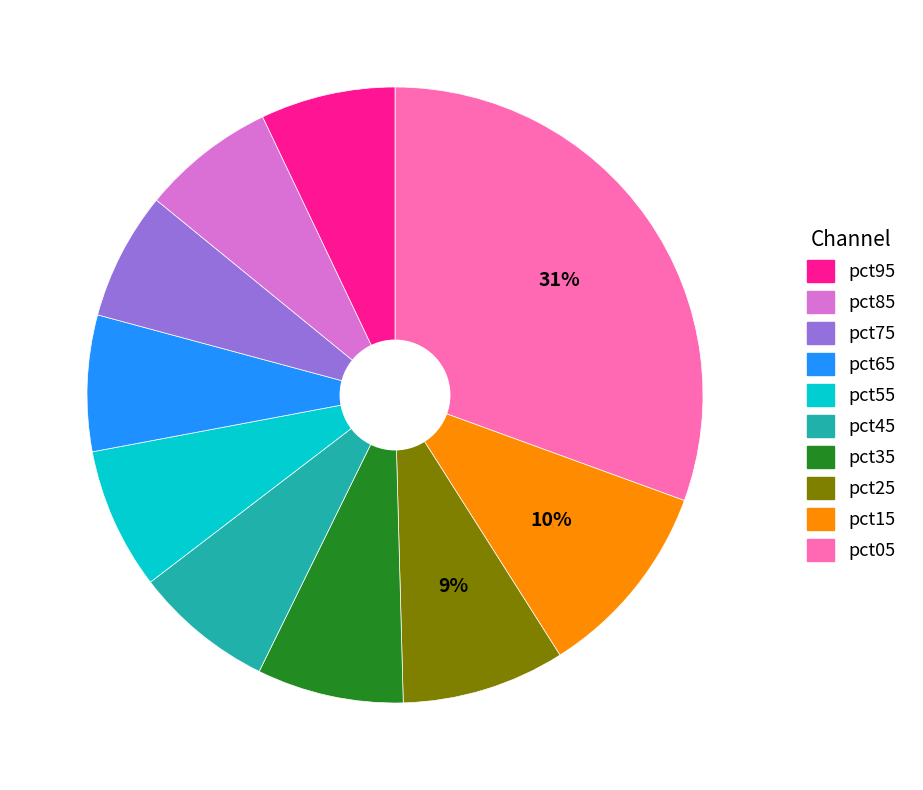

To the nearest percent, what portion does pct35 represent?

7%